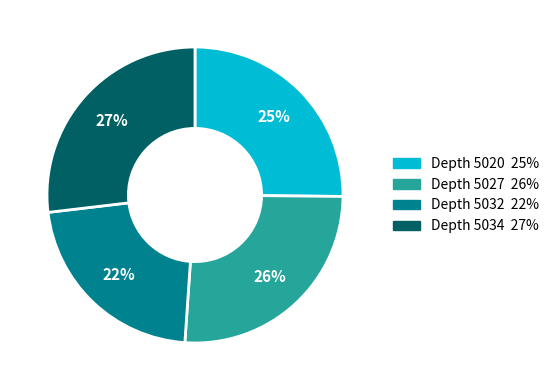

How many slices are in this pie chart?

4